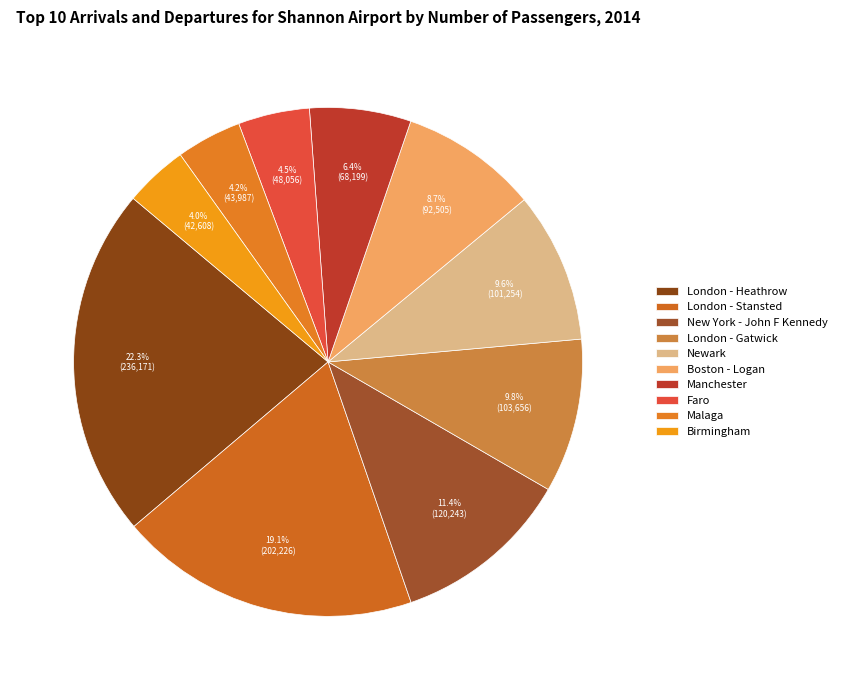

What percentage is the London - Gatwick slice, to the nearest percent?

10%